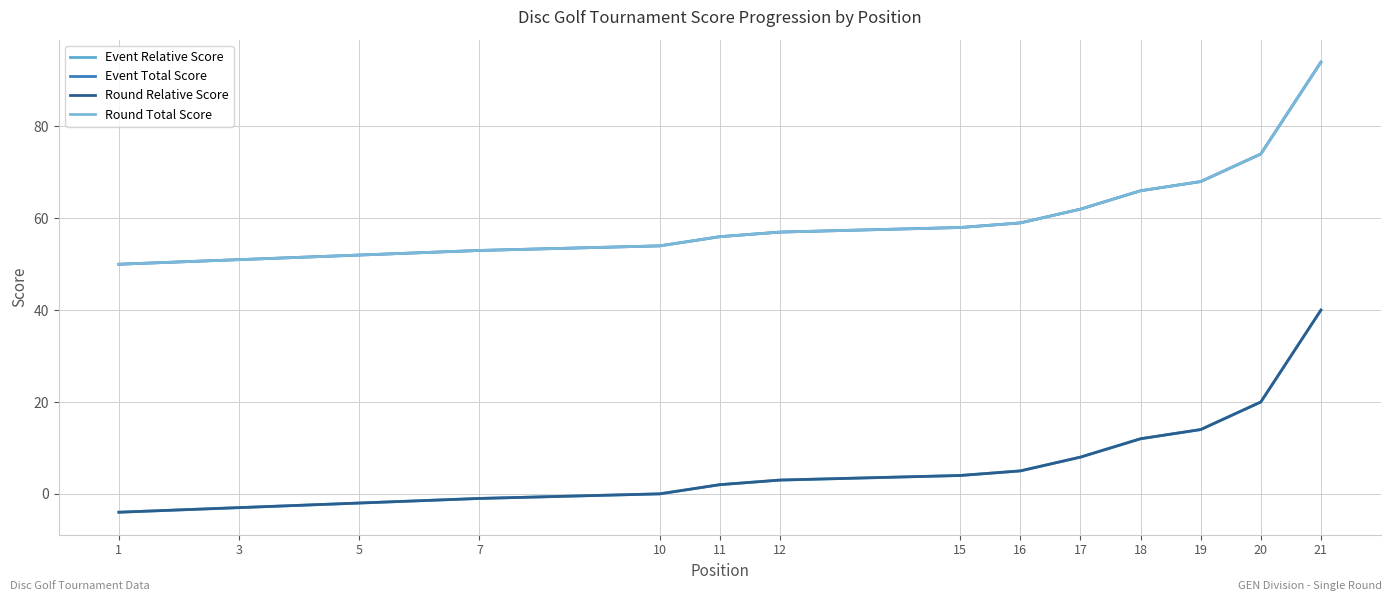

What is the label of the 10th point from the left?

17